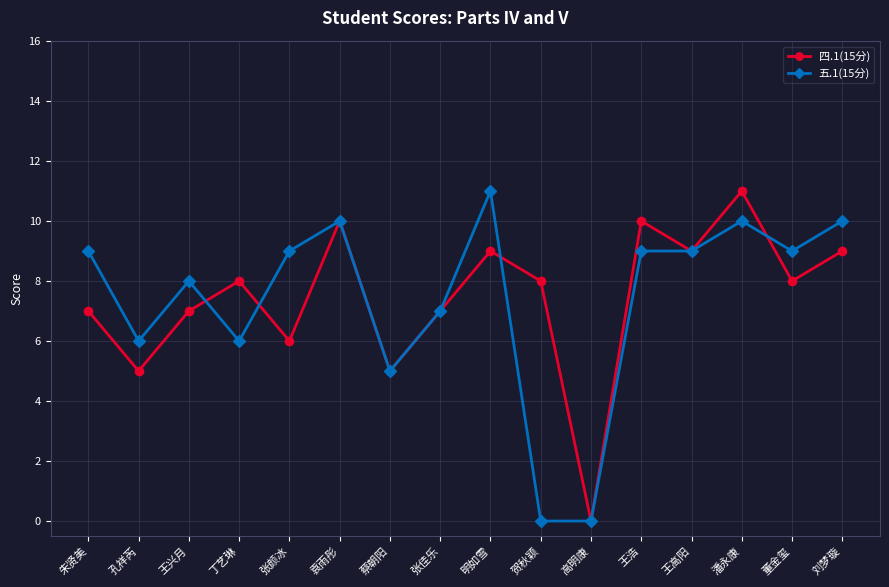

What is the difference between the highest and lowest values at 丁艺琳?

2